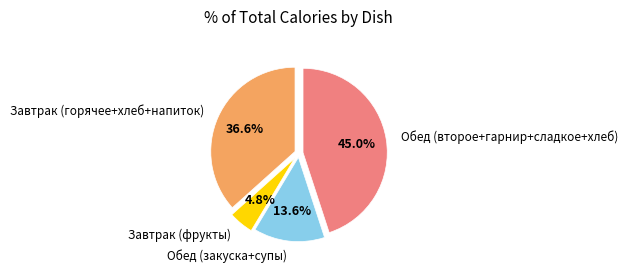

How much of the chart is everything except Обед (закуска+супы)?

86.4%